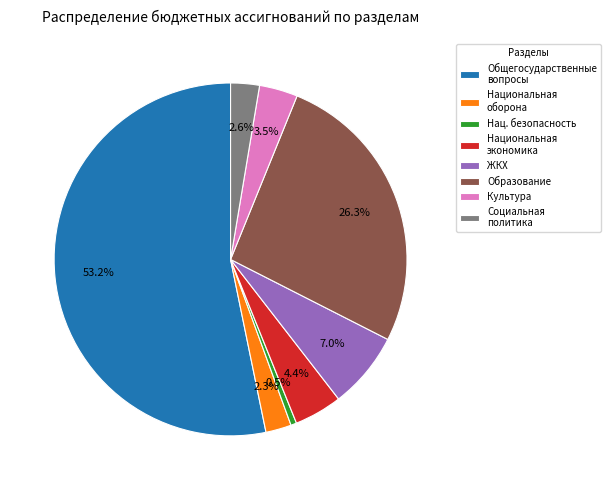

Count the number of slices in the pie.

8